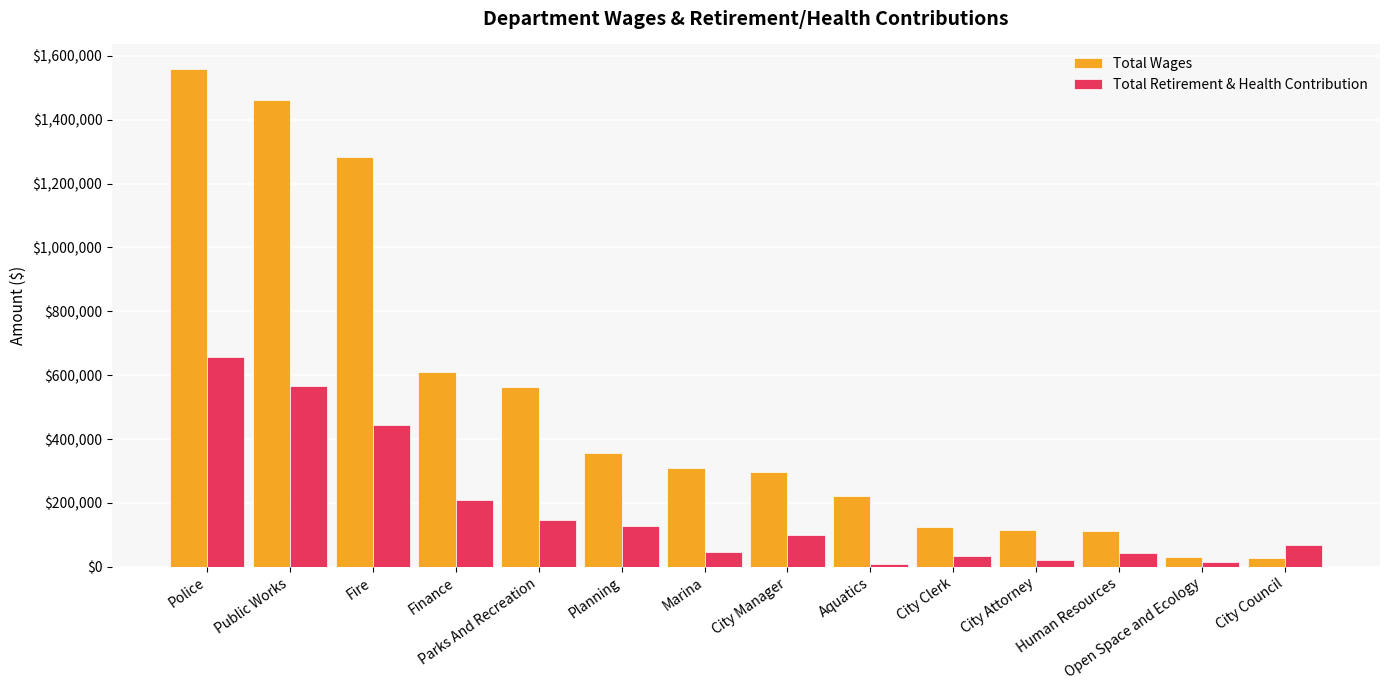

Which series has the widest spread of values?

Total Wages